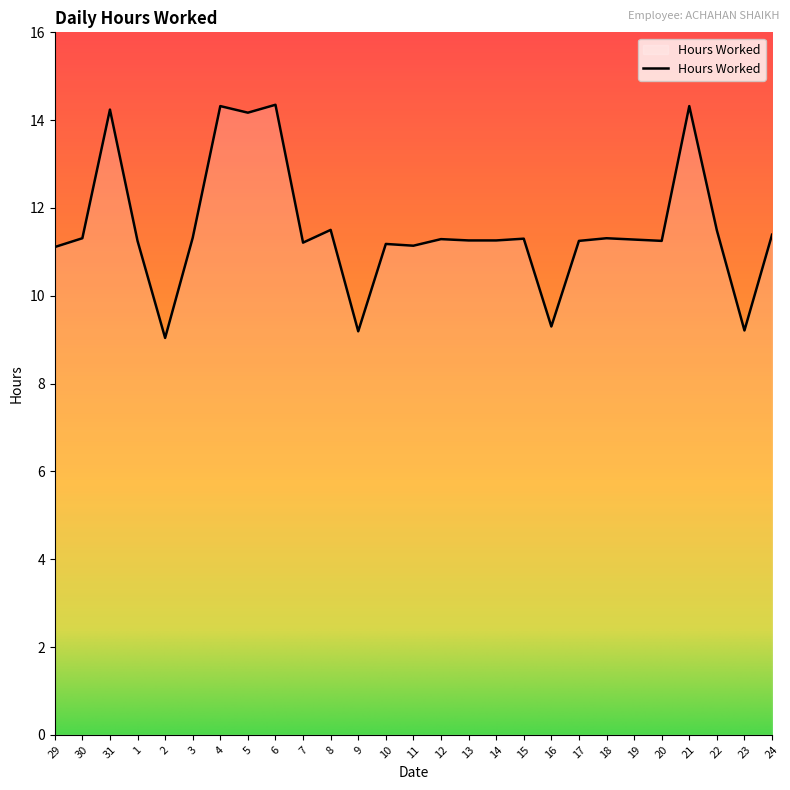

How many series are shown in this chart?

1